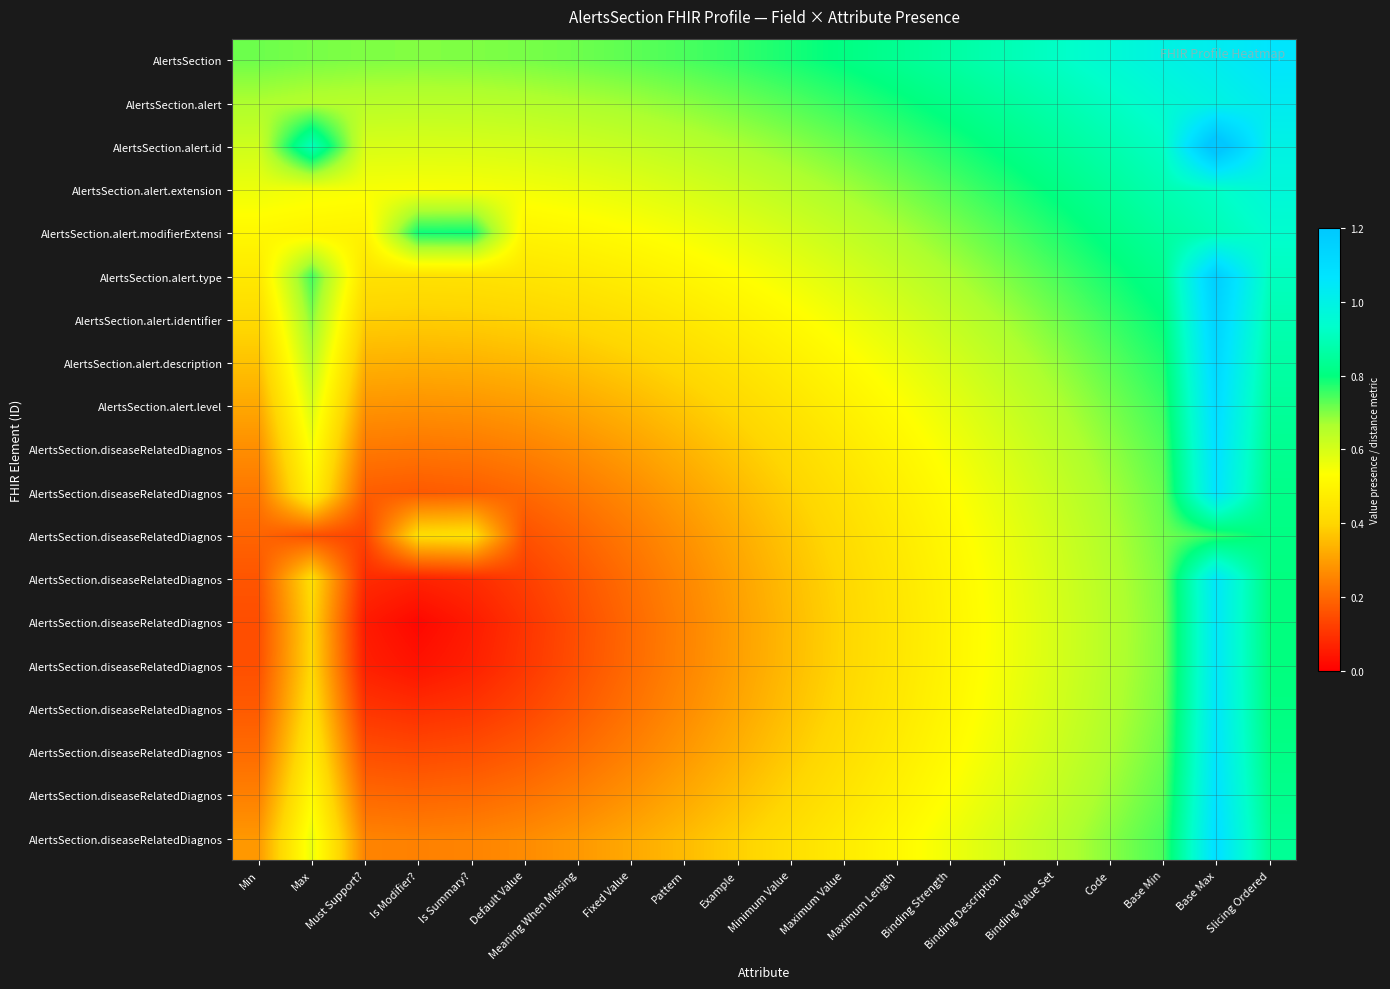

At which category is the sum across all series the highest?

Base Max